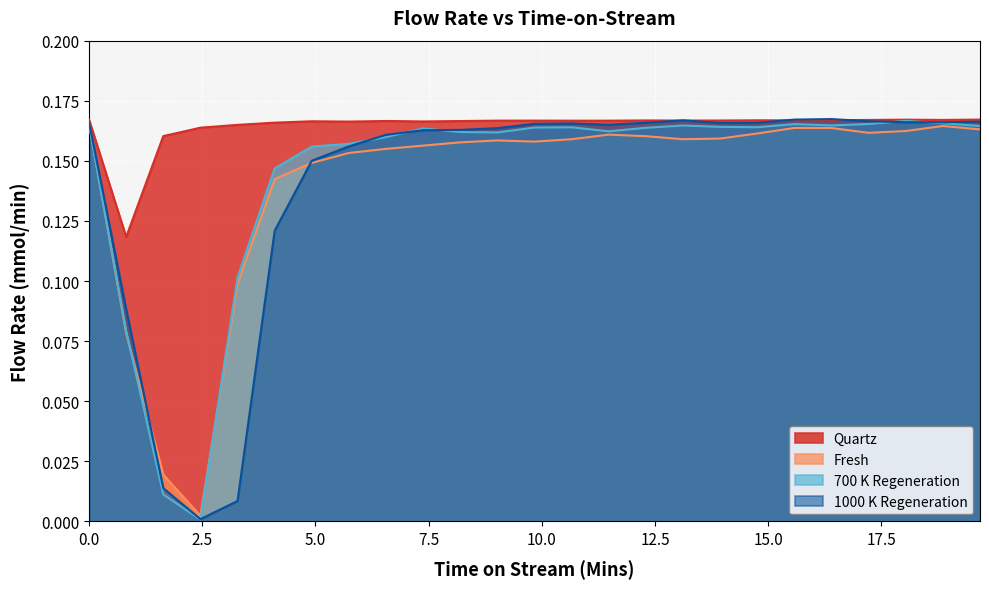

What is the label of the 18th point from the right?

5.74